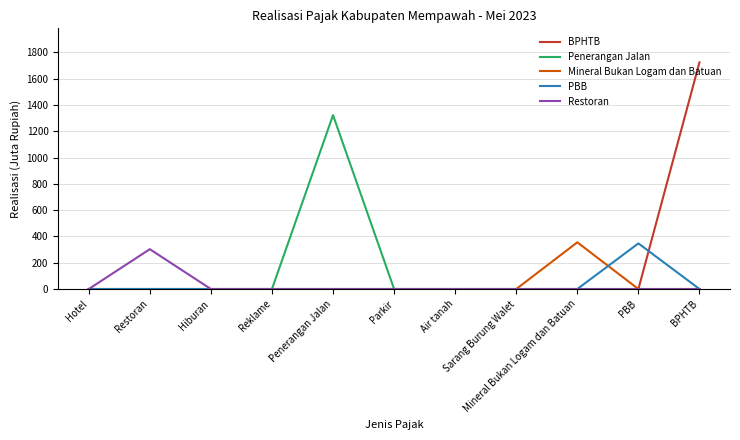

What is the maximum value shown in the chart?

1724.2